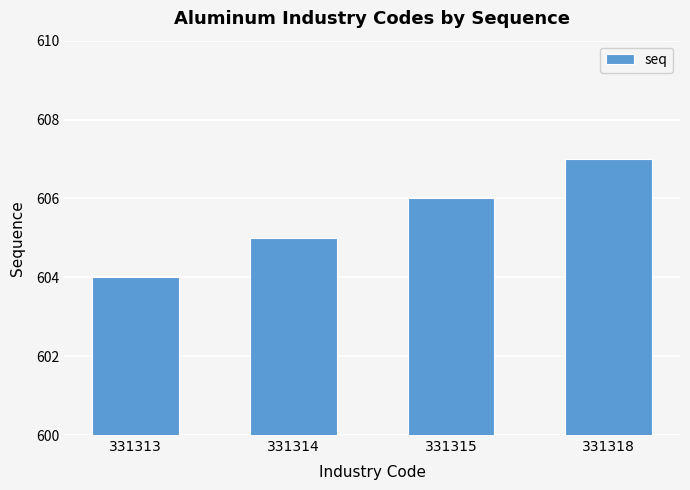

What is the smallest value displayed?

604